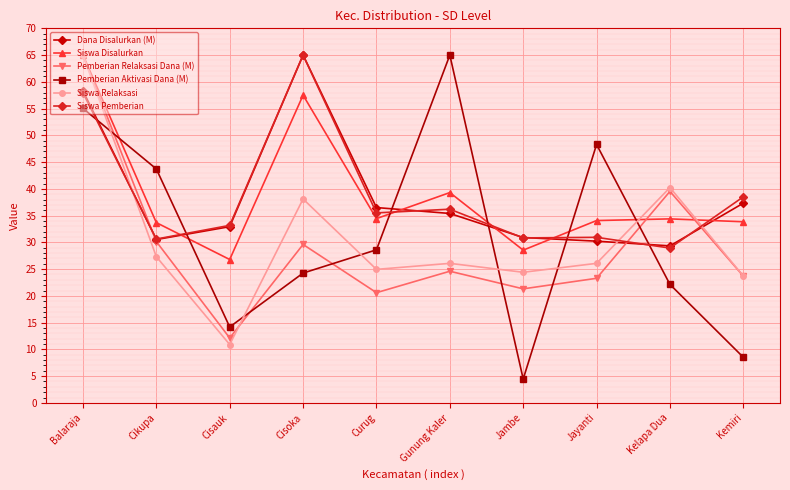

The value of Siswa Relaksasi at Gunung Kaler is 26.1. True or false?

True